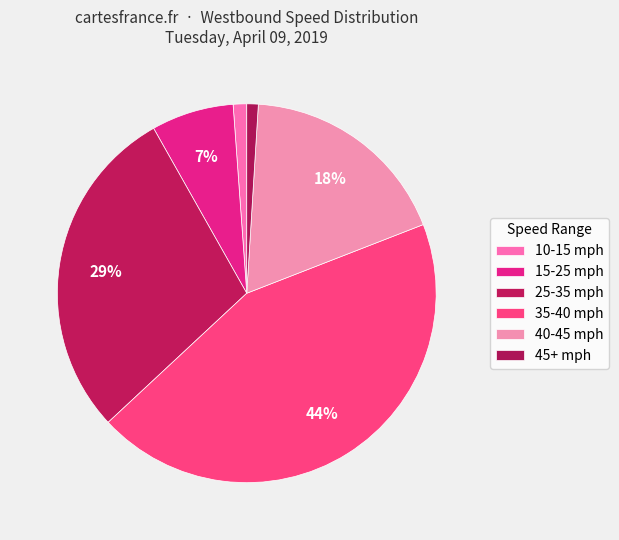

Count the number of slices in the pie.

6